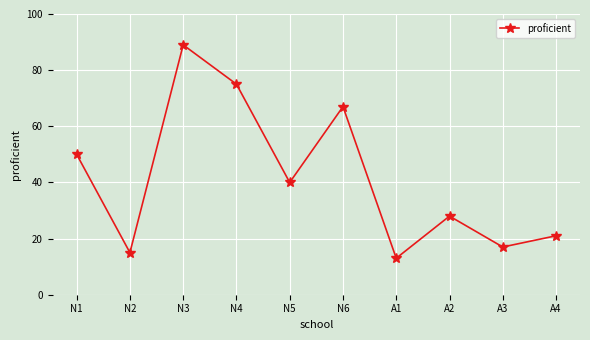

True or false: the data shows 13 at A1.

True